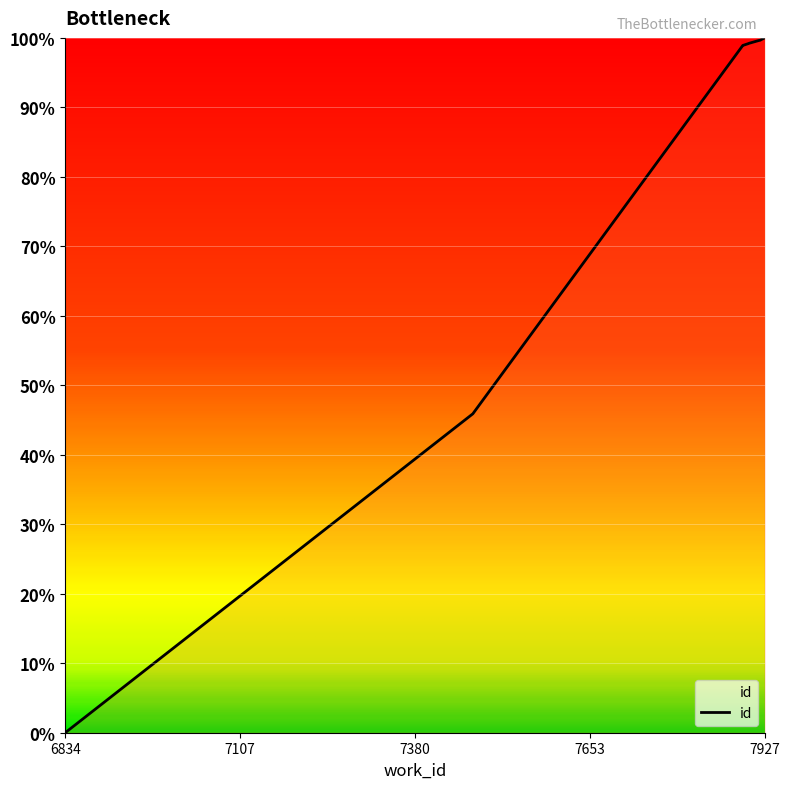

What is the difference between the maximum and minimum values?

100.0